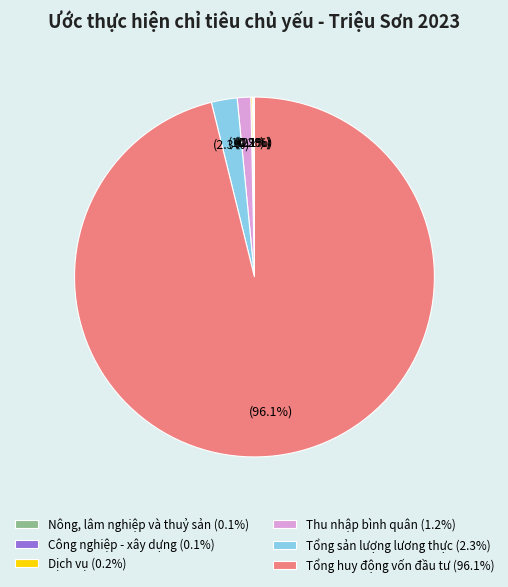

Does any single category account for the majority?

Yes